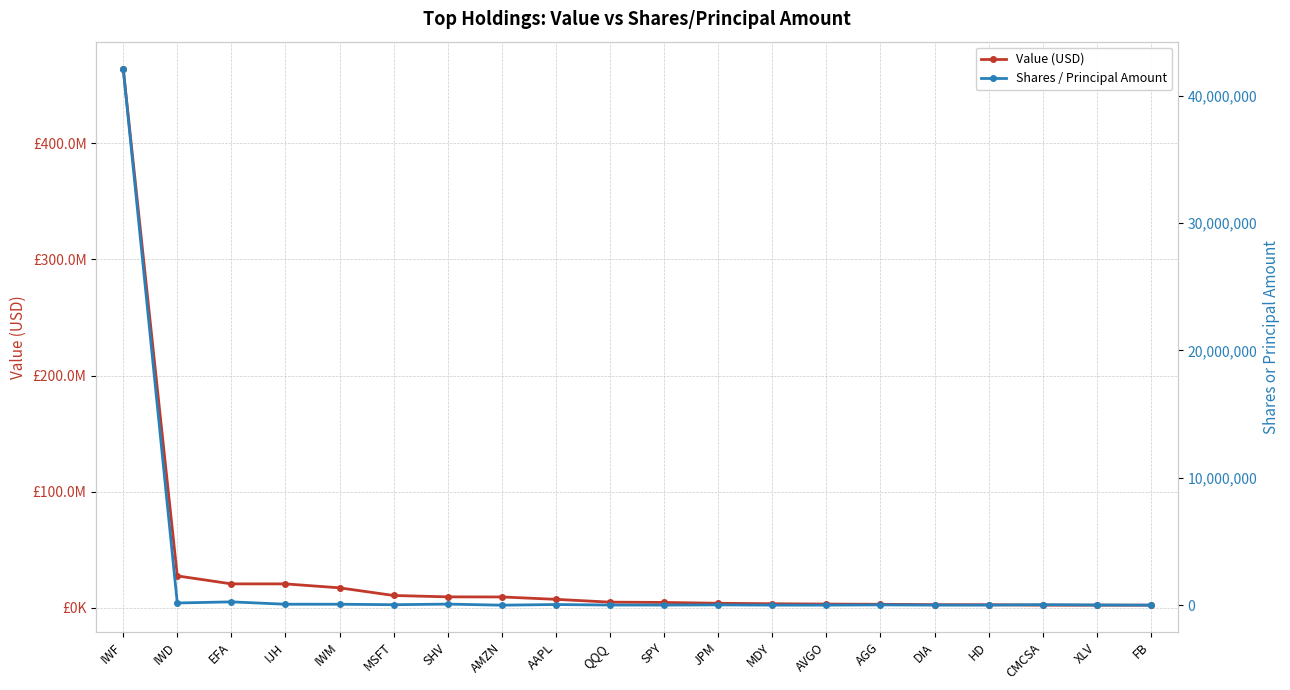

What is the difference between the Shares / Principal Amount values at HD and MSFT?

30904